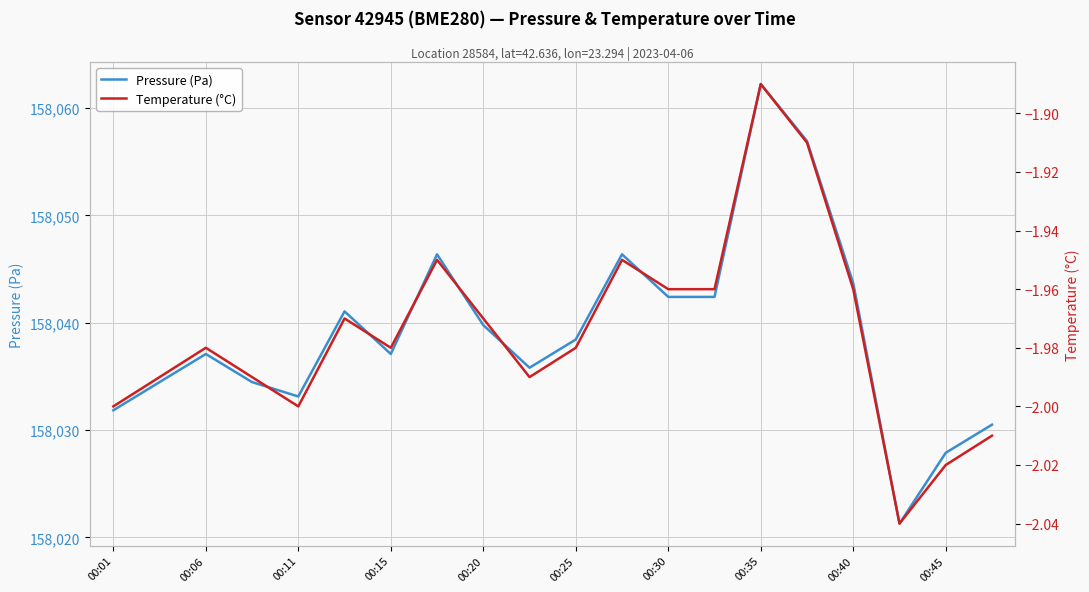

At which label does Pressure (Pa) reach its peak?

00:35